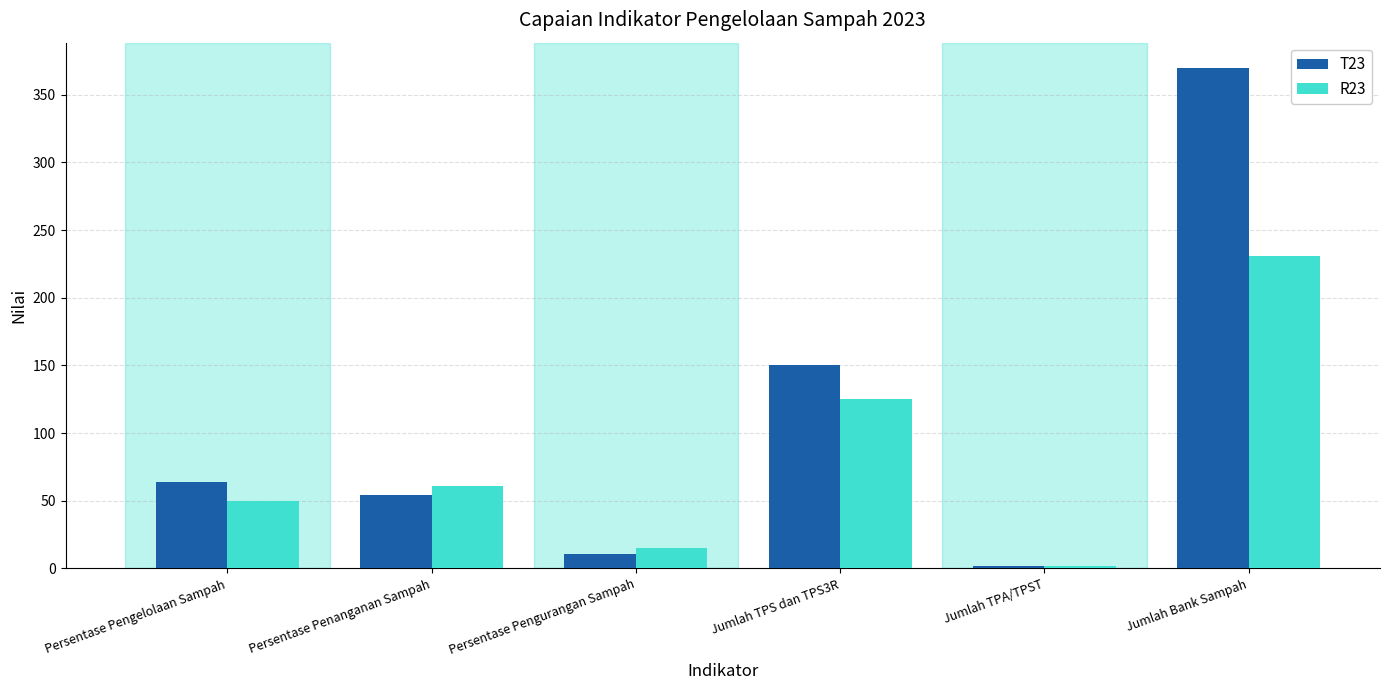

Reading right to left, list all the values displayed in this chart.

T23: 370	2	150	11	54	64
R23: 231	2	125	15	61	50